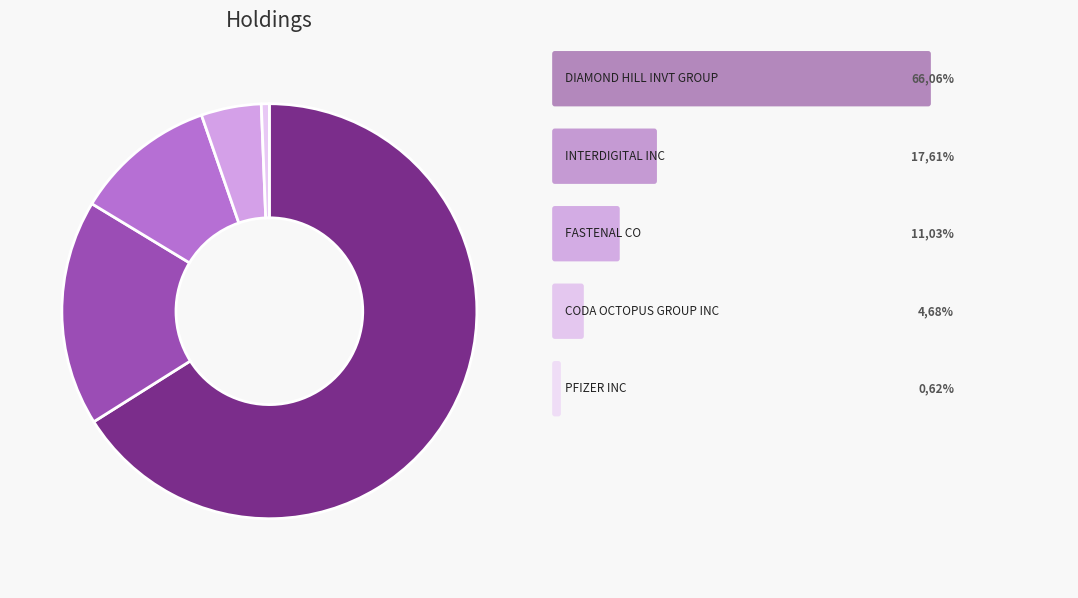

Does any single category account for the majority?

Yes